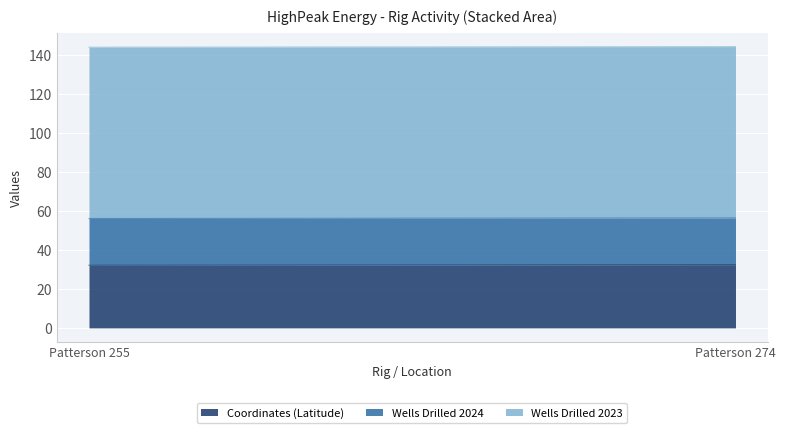

Rank the series at Patterson 255 from highest to lowest value.

Wells Drilled 2023, Coordinates (Latitude), Wells Drilled 2024